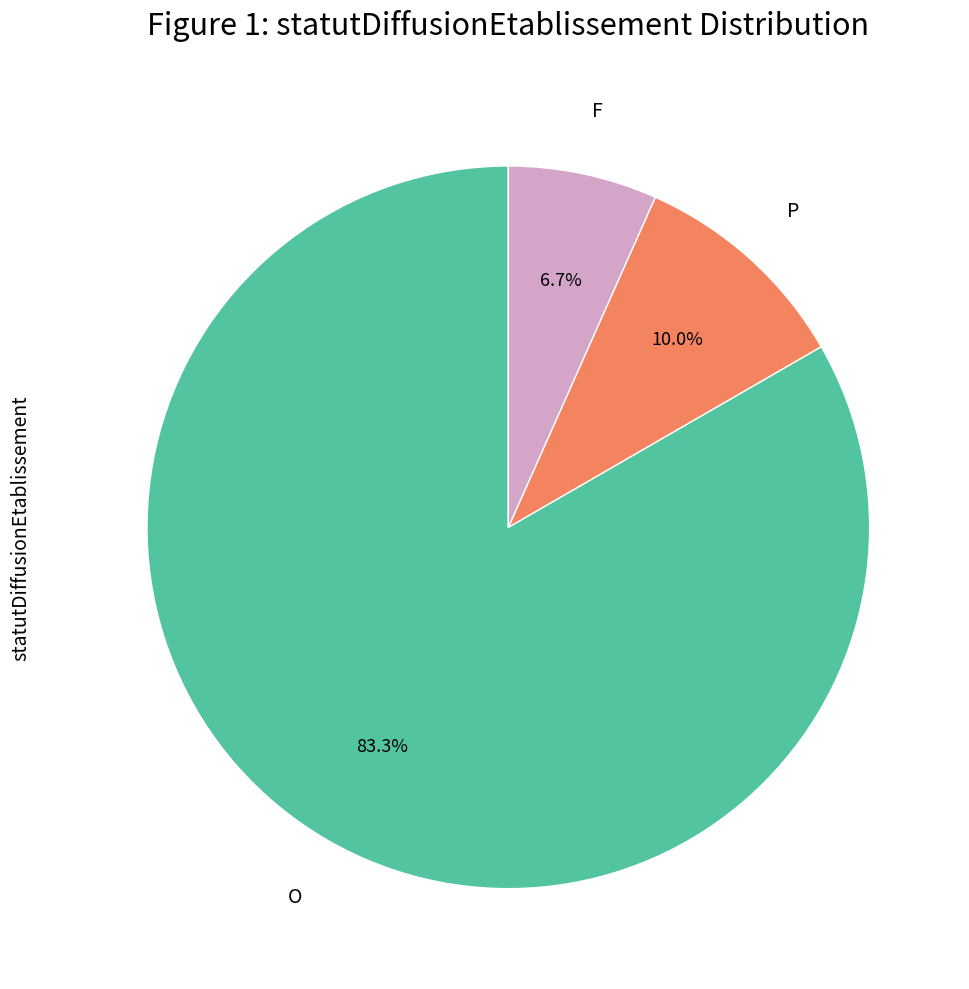

Combined, do P and O account for over 50%?

Yes